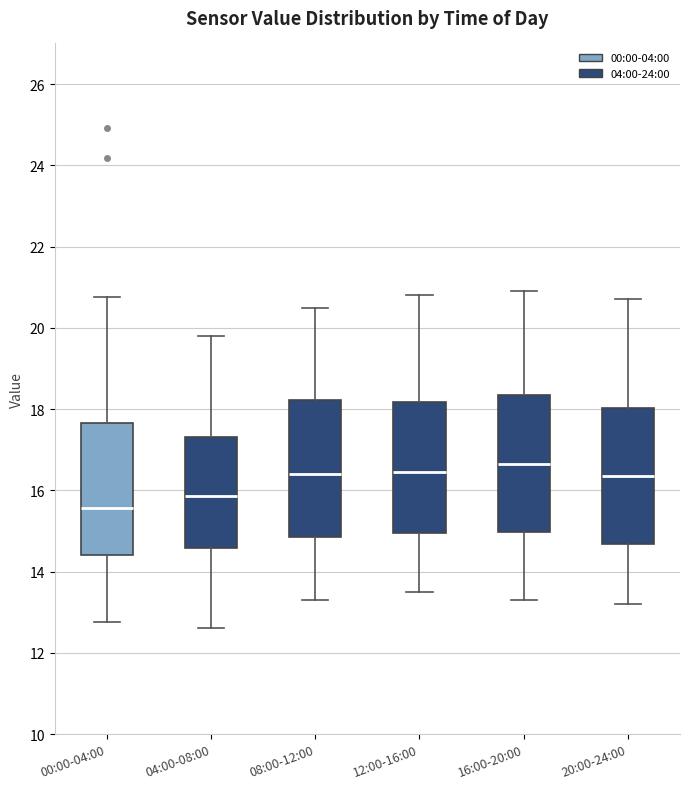

Reading left to right, read every box against the y-axis: the position of its median line, the range the box covers, and the ends of its whiskers. The values are not printed on the chart, so give them approximately, as read against the axis.

00:00-04:00: median 15.6, box 14.4 to 17.6, whiskers 12.8 to 20.8
04:00-08:00: median 15.8, box 14.6 to 17.4, whiskers 12.6 to 19.8
08:00-12:00: median 16.4, box 14.8 to 18.2, whiskers 13.4 to 20.6
12:00-16:00: median 16.4, box 15.0 to 18.2, whiskers 13.6 to 20.8
16:00-20:00: median 16.6, box 15.0 to 18.4, whiskers 13.4 to 21.0
20:00-24:00: median 16.4, box 14.6 to 18.0, whiskers 13.2 to 20.8